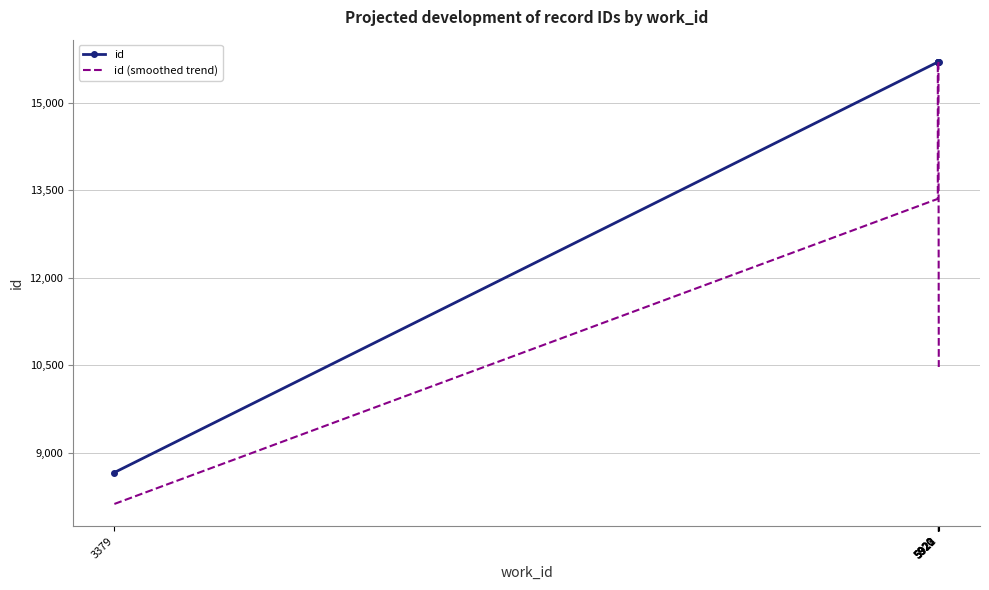

What is the sum of all id (smoothed trend) values?

94728.7